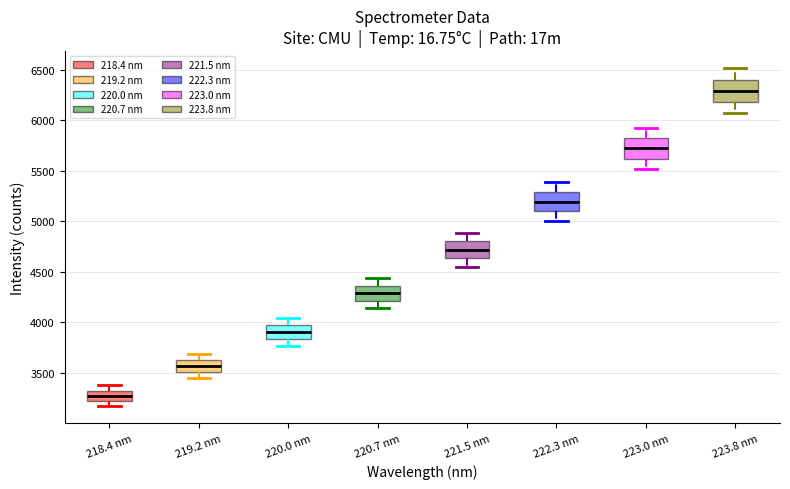

Which box has the highest median line?

223.8 nm